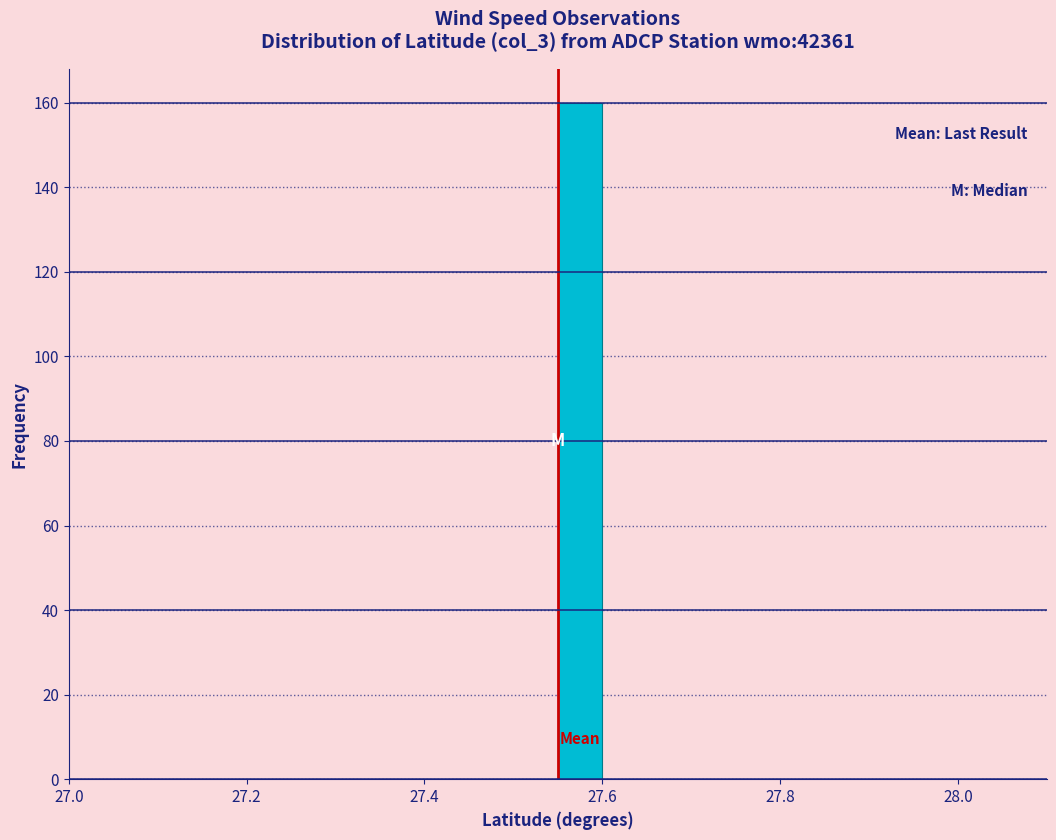

Around what value on the x-axis is the tallest bar? Give the approximate position of its centre, as read against the axis.

27.58